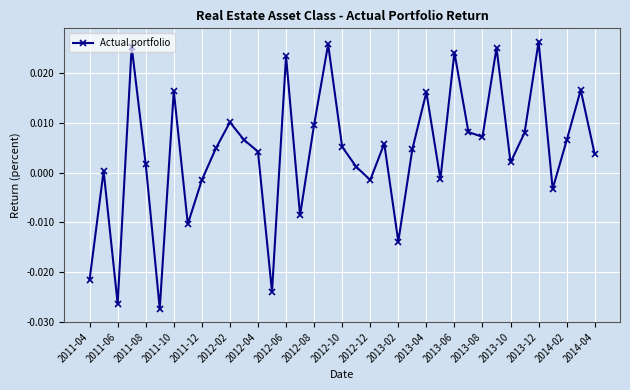

What is the difference between the maximum and minimum values?

0.1